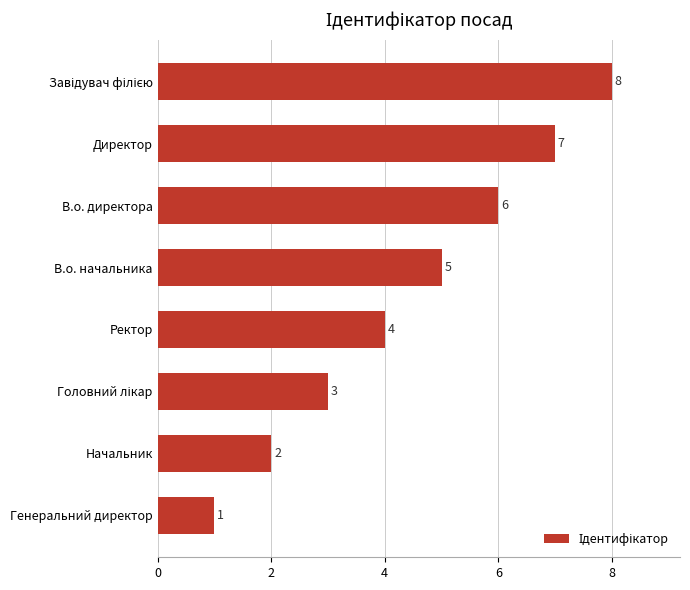

Count the values in the range 3 to 7.

5